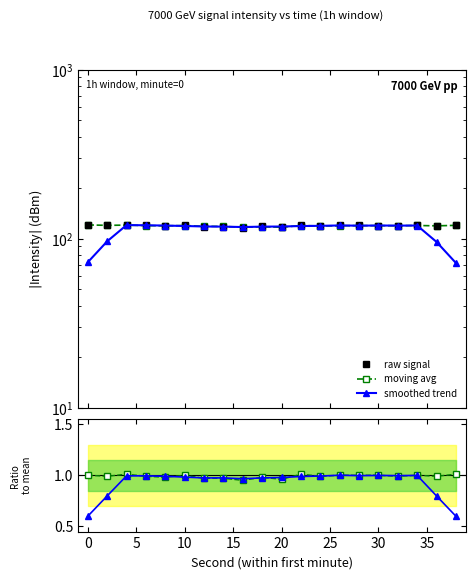

The raw signal series shows 156.6 at 25. True or false?

False